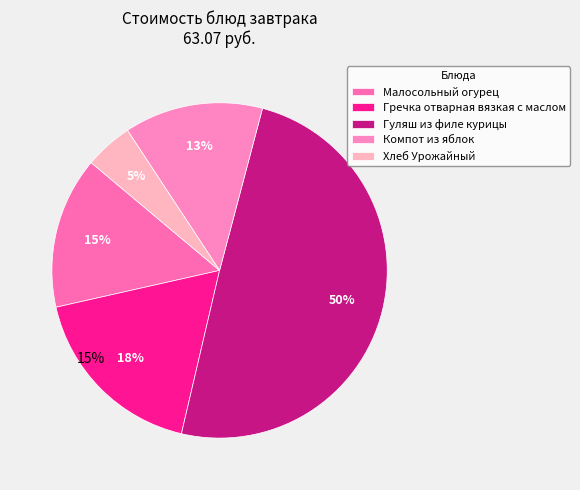

To the nearest percent, what is the combined percentage of Гуляш из филе курицы and Гречка отварная вязкая с маслом?

67%